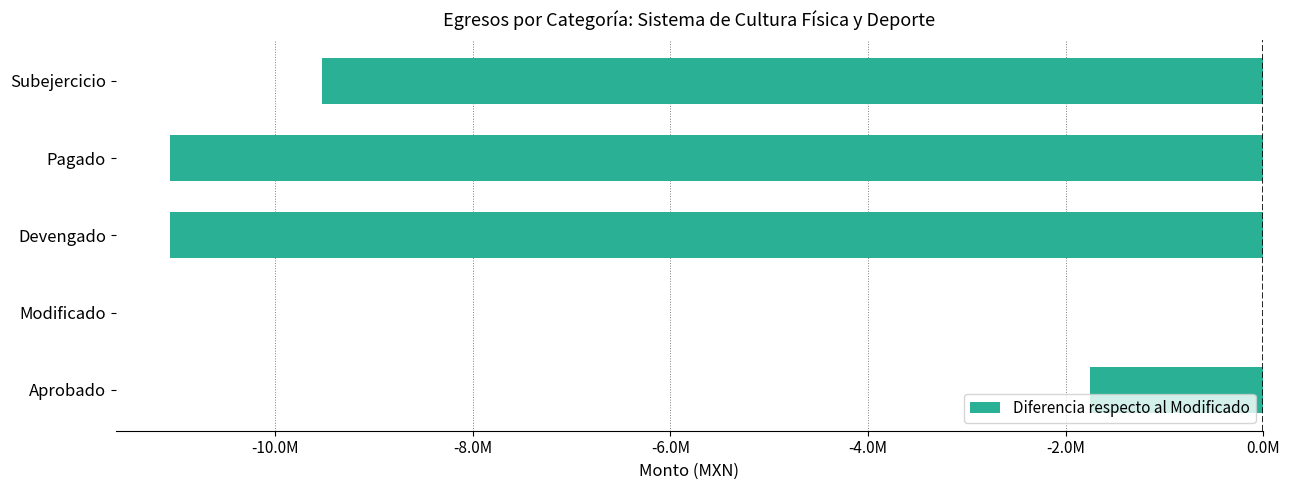

Are the bars horizontal?

Yes